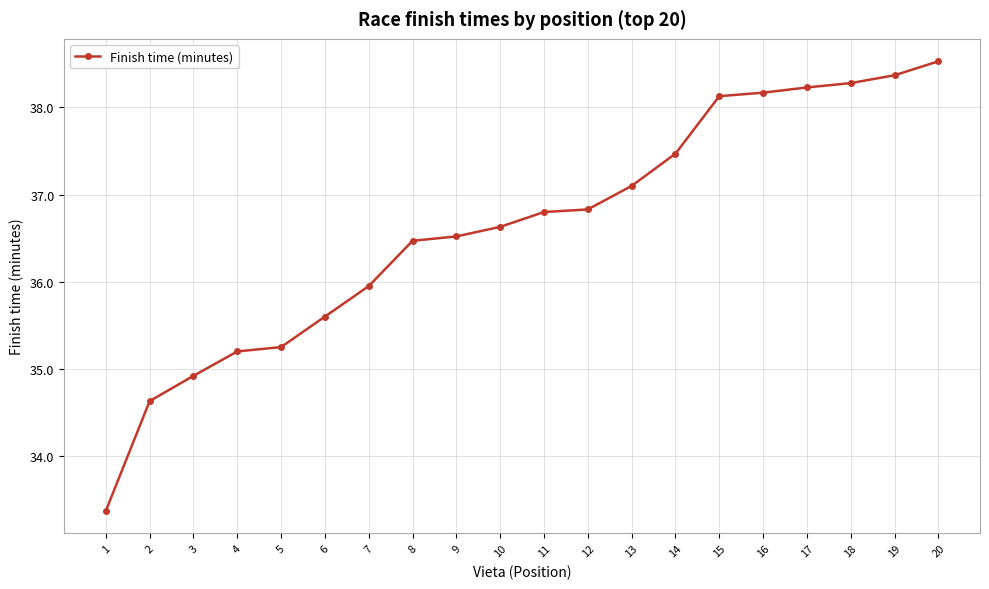

What is the difference between the values at 14 and 8?

1.0